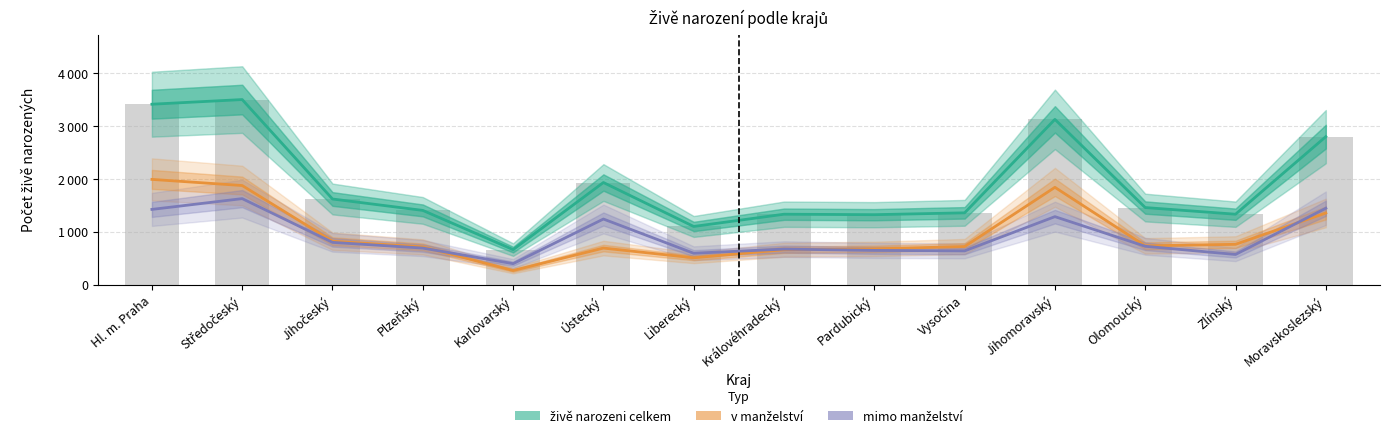

What is the label of the 6th bar from the left?

Ústecký